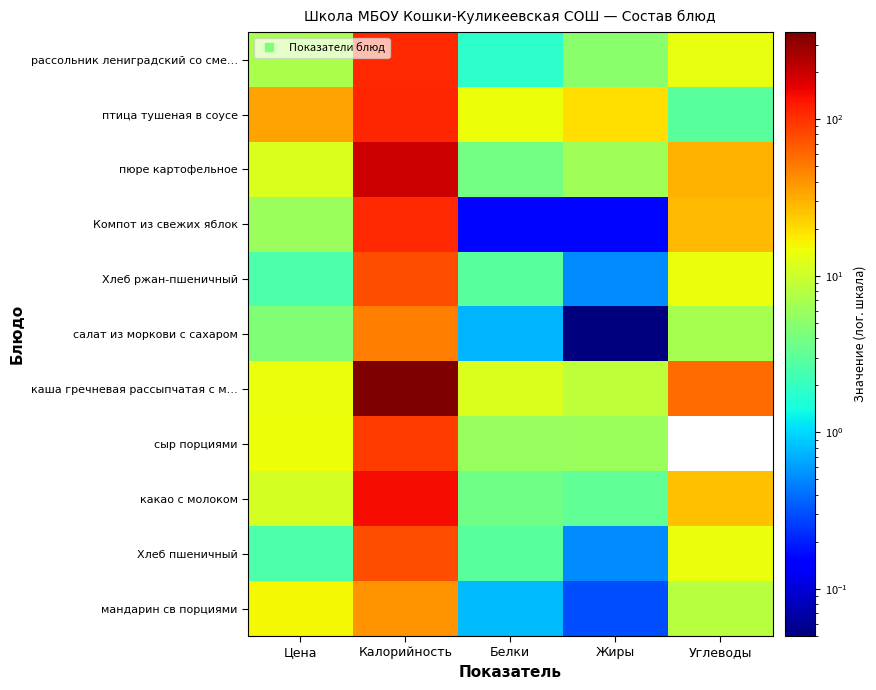

Which category has the highest value across all series?

Калорийность